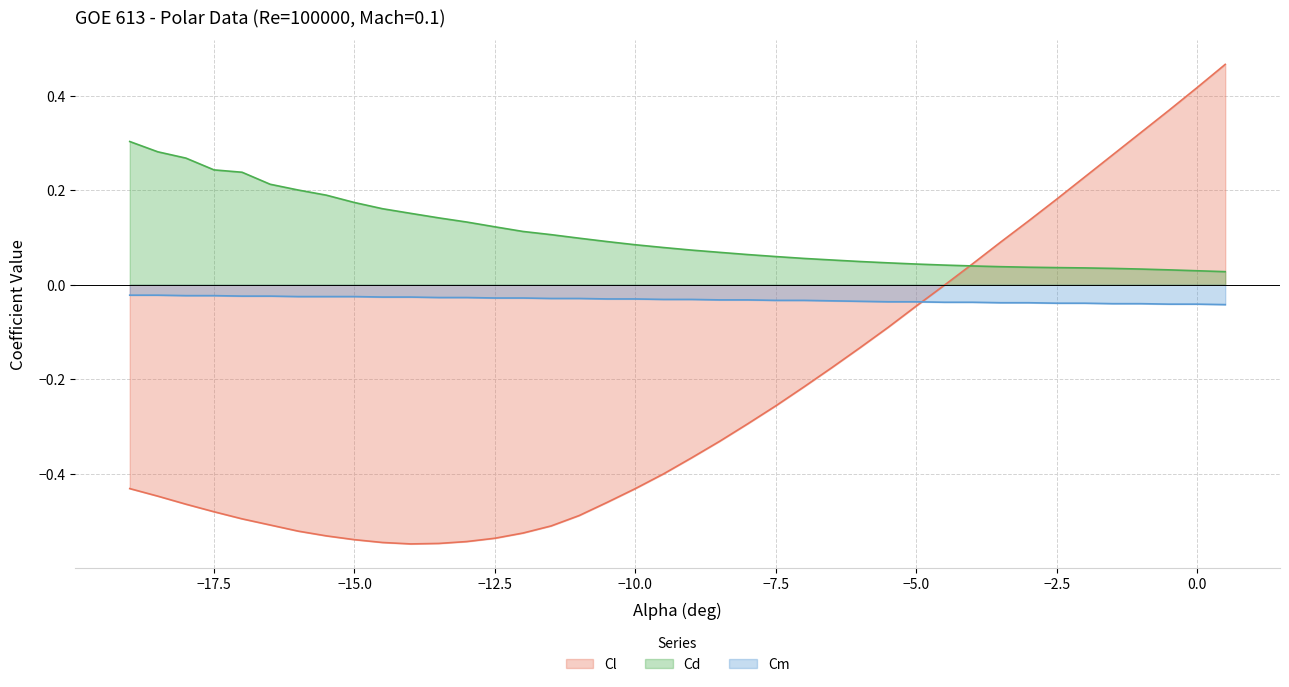

True or false: Cm and Cd intersect in this chart.

False